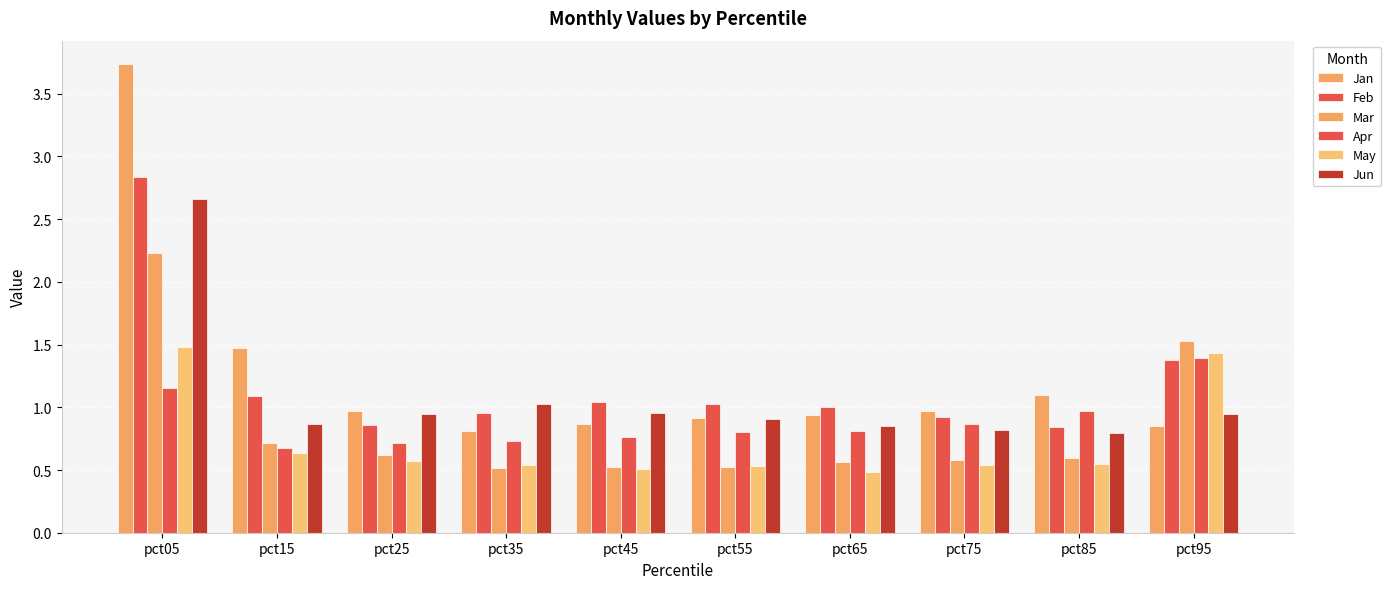

At pct75, list the series in order from smallest to largest.

May, Mar, Jun, Apr, Feb, Jan